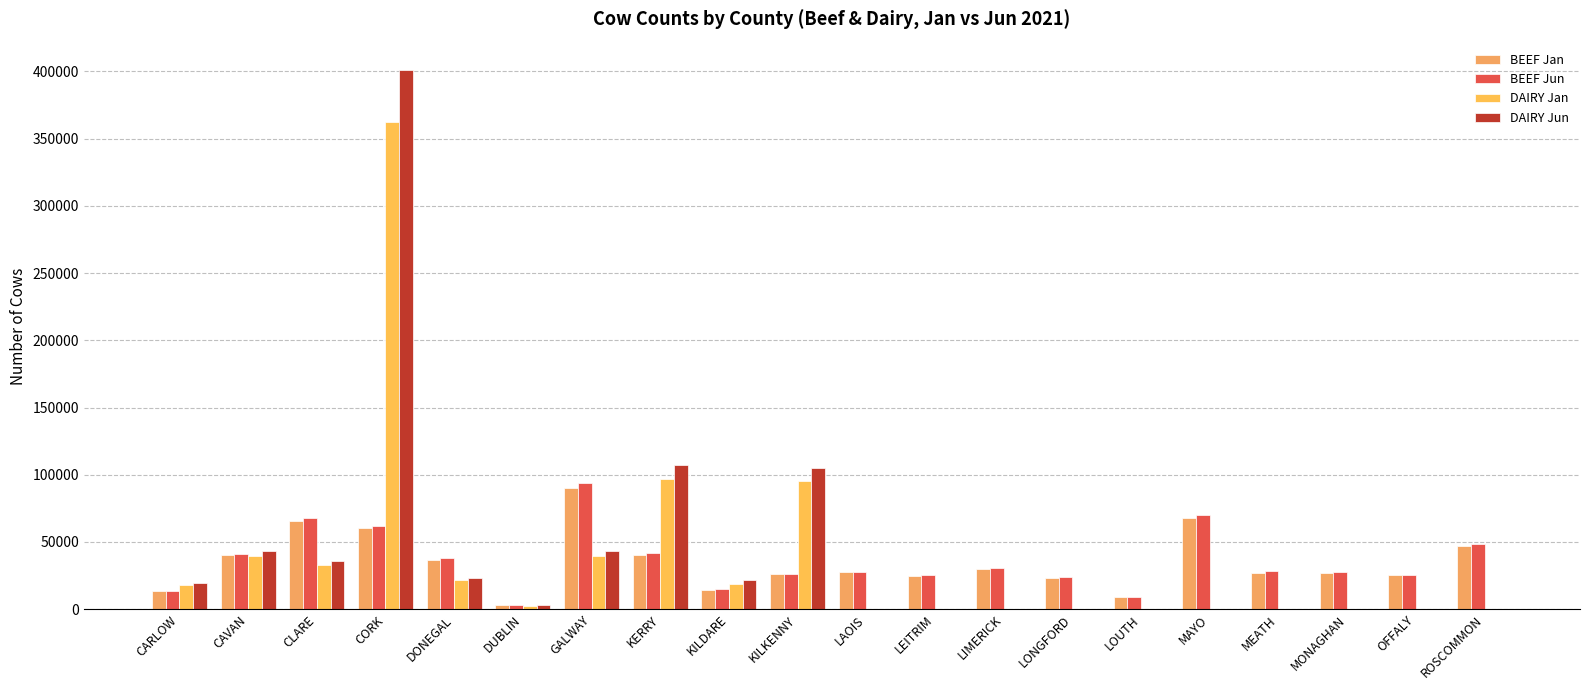

Count the number of data series in this chart.

4